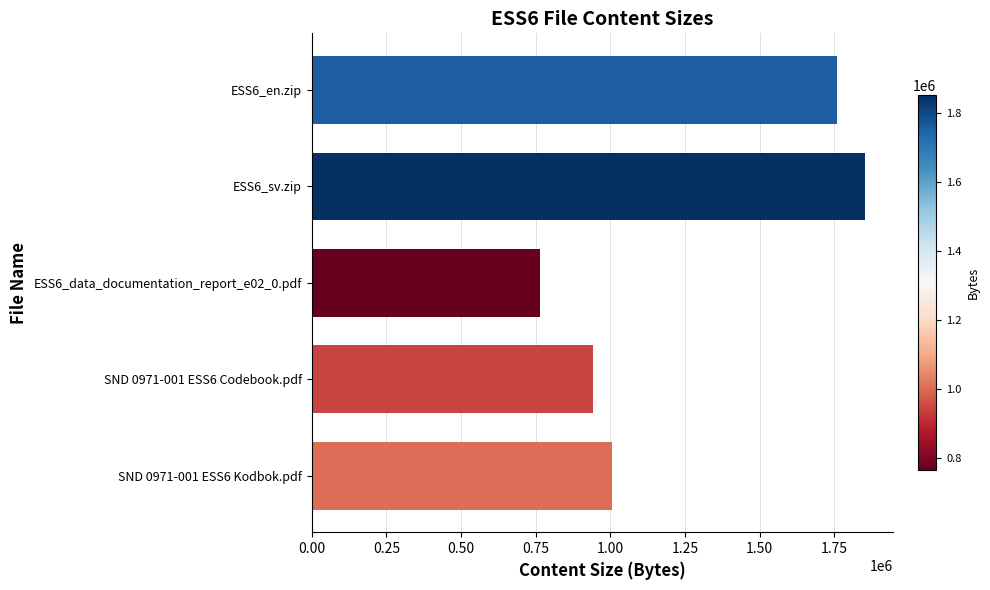

What is the maximum value shown in the chart?

1852541